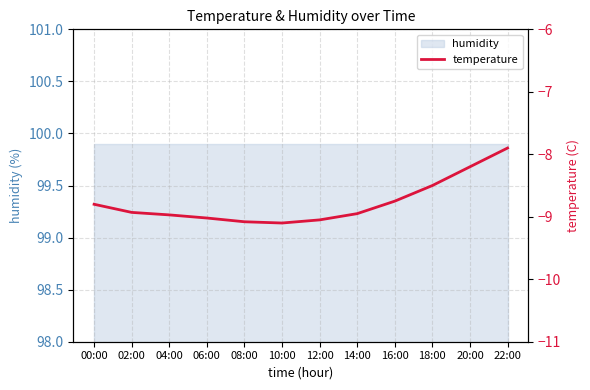

Which has a higher value, 02:00 or 12:00?

02:00